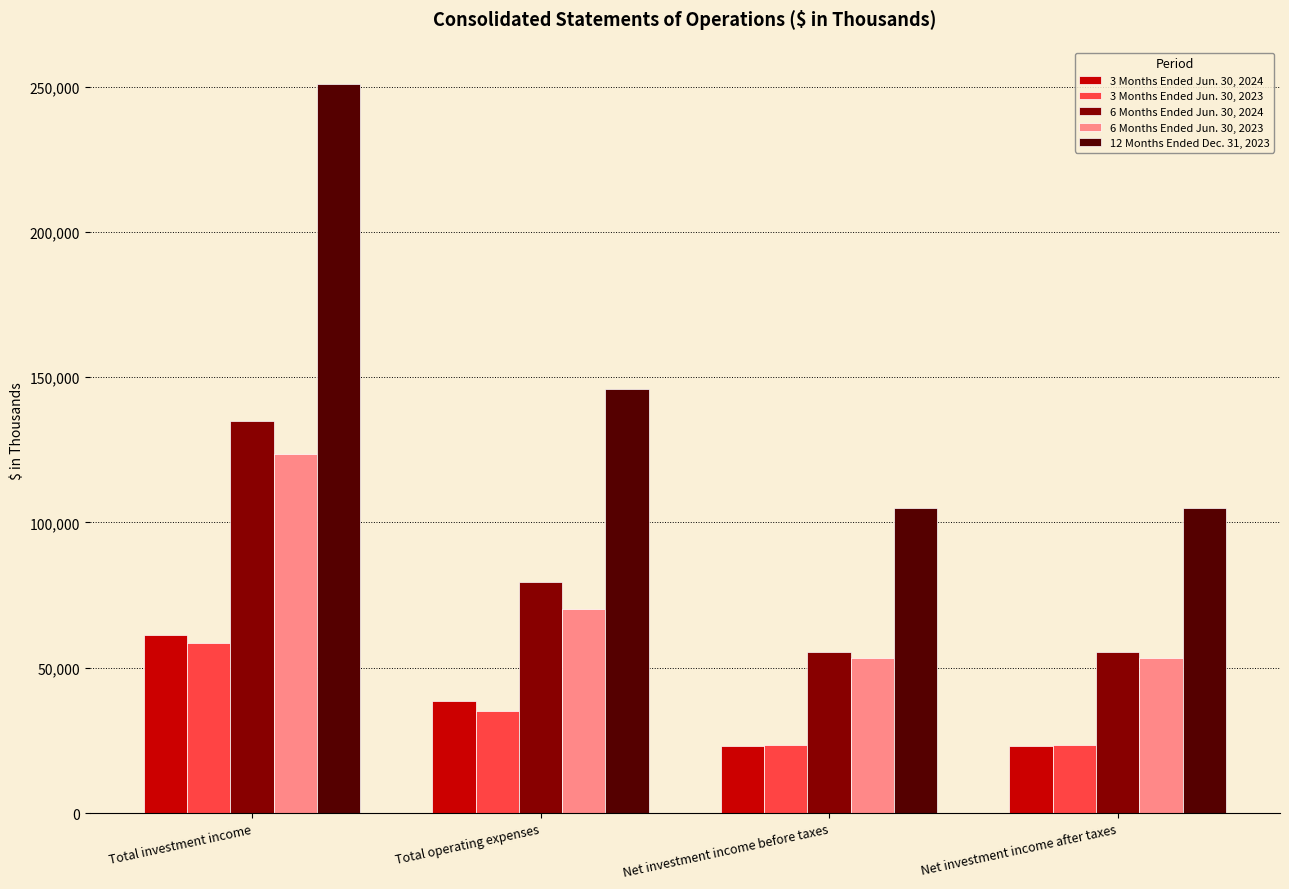

Is the value of 6 Months Ended Jun. 30, 2024 at Net investment income before taxes greater than the value of 3 Months Ended Jun. 30, 2023 at Total investment income?

No